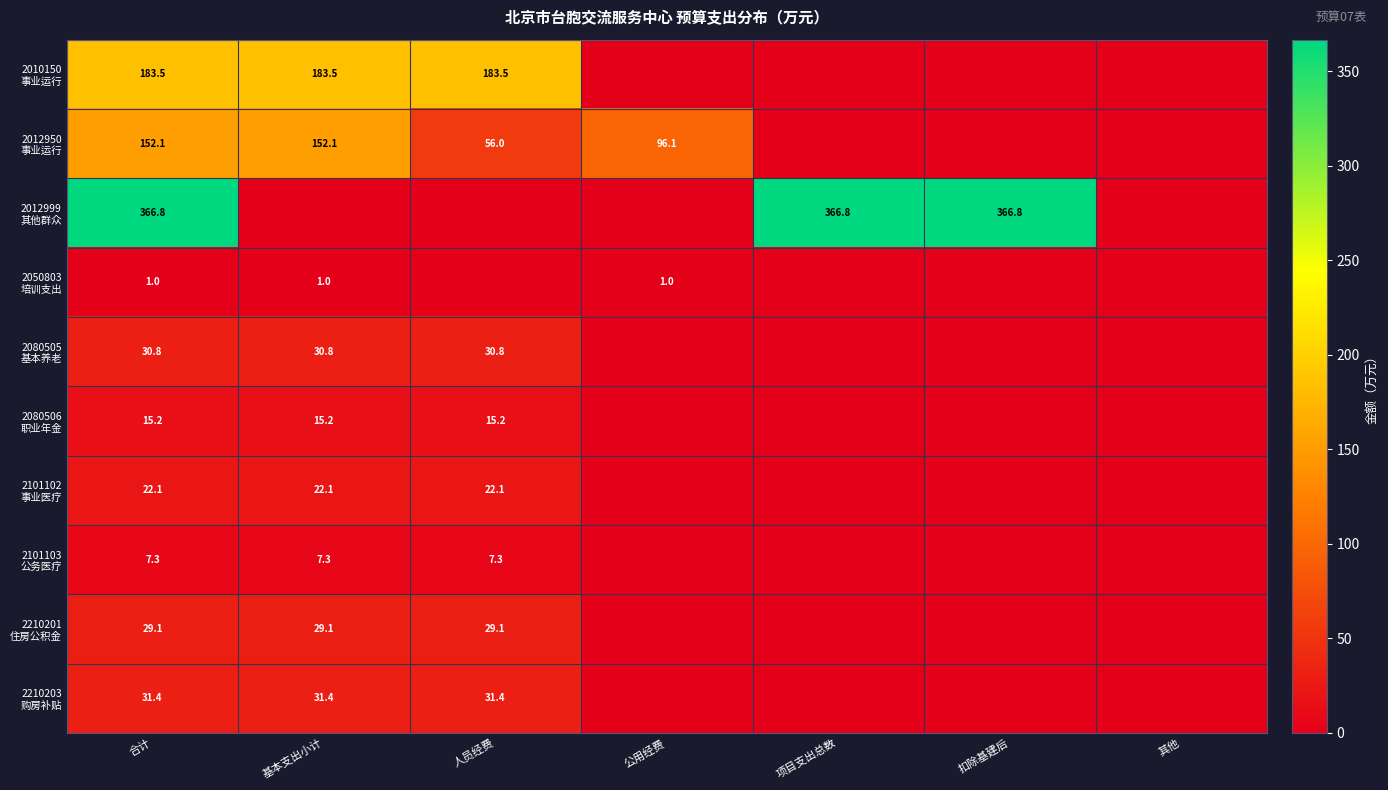

What is the highest value of the 2101103 公务医疗 series?

7.3